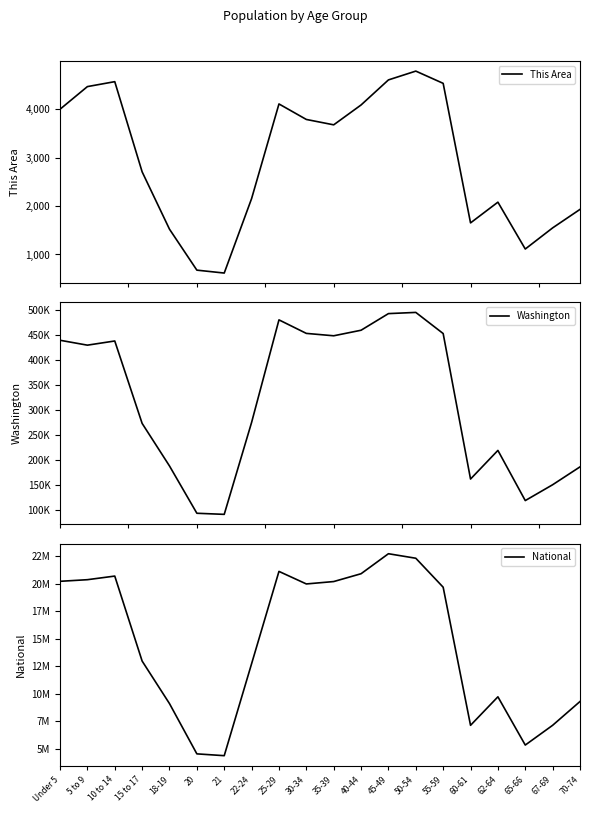

What is the highest value of the Washington series?

495296